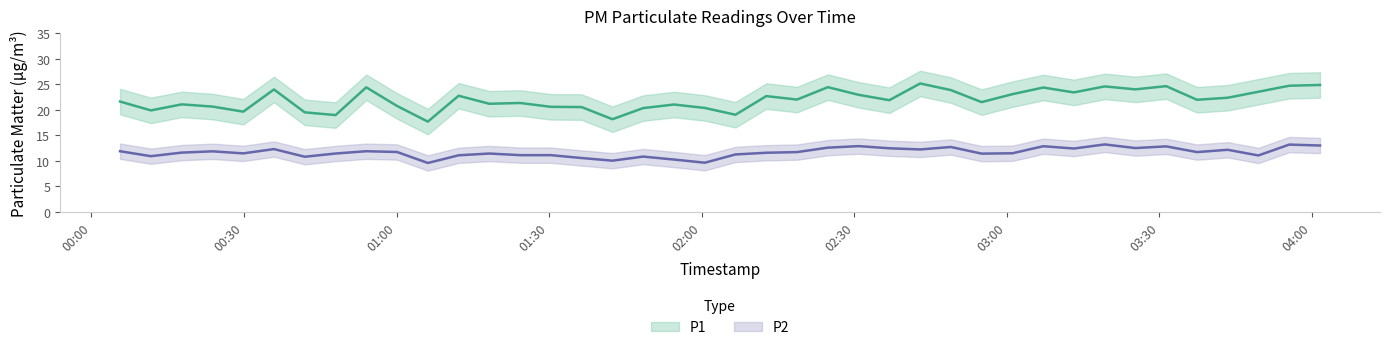

List the labels in order of P1 value, largest first.

2024-03-22T02:42:58, 2024-03-22T04:01:36, 2024-03-22T03:55:33, 2024-03-22T03:31:21, 2024-03-22T03:19:16, 2024-03-22T02:24:49, 2024-03-22T00:54:02, 2024-03-22T03:07:10, 2024-03-22T03:25:18, 2024-03-22T00:35:53, 2024-03-22T02:49:00, 2024-03-22T03:49:29, 2024-03-22T03:13:12, 2024-03-22T03:01:07, 2024-03-22T02:30:52, 2024-03-22T01:12:12, 2024-03-22T02:12:42, 2024-03-22T03:43:27, 2024-03-22T02:18:45, 2024-03-22T03:37:24, 2024-03-22T02:36:54, 2024-03-22T00:05:37, 2024-03-22T02:55:03, 2024-03-22T01:24:18, 2024-03-22T01:18:14, 2024-03-22T00:17:44, 2024-03-22T01:54:33, 2024-03-22T01:00:05, 2024-03-22T00:23:47, 2024-03-22T01:30:20, 2024-03-22T01:36:23, 2024-03-22T02:00:37, 2024-03-22T01:48:29, 2024-03-22T00:11:41, 2024-03-22T00:29:51, 2024-03-22T00:41:56, 2024-03-22T02:06:39, 2024-03-22T00:48:00, 2024-03-22T01:42:27, 2024-03-22T01:06:09